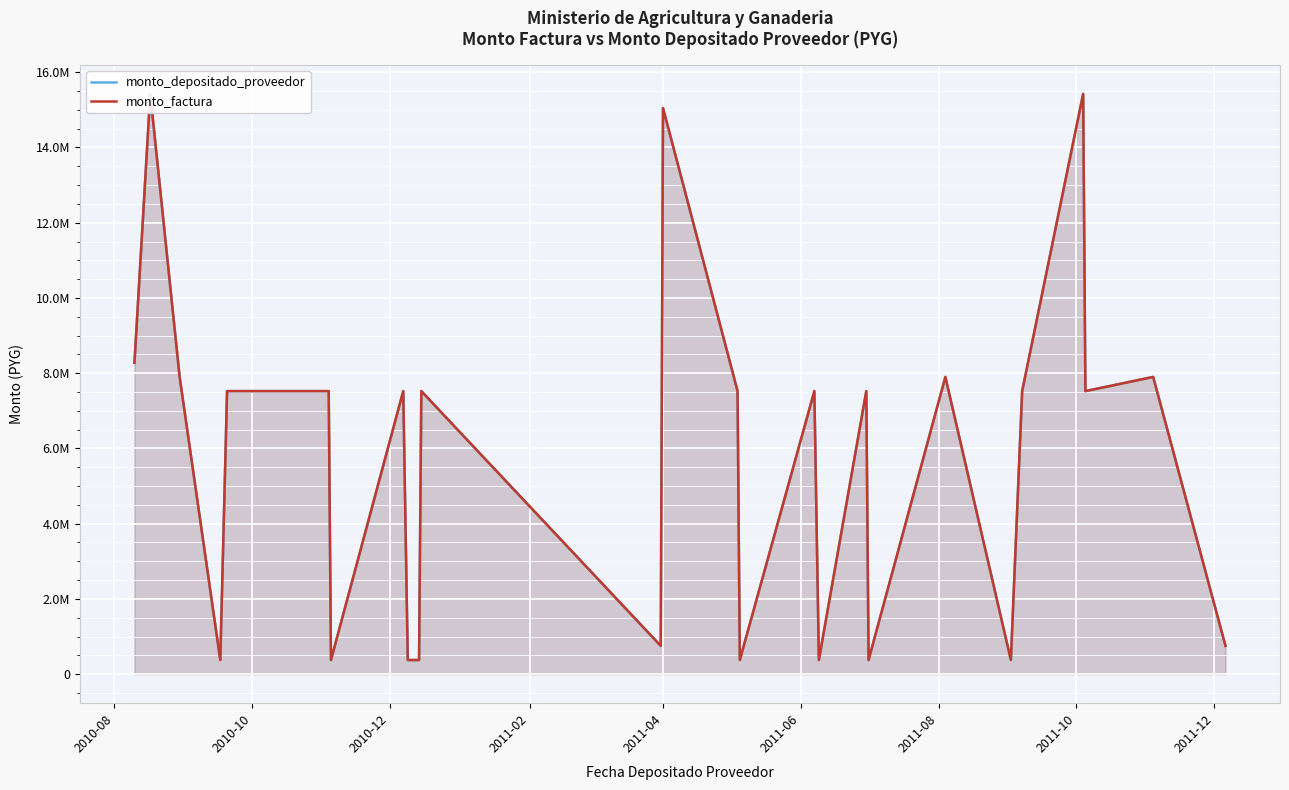

Is the value of monto_depositado_proveedor at 2010-12 greater than the value of monto_factura at 2011-06?

Yes